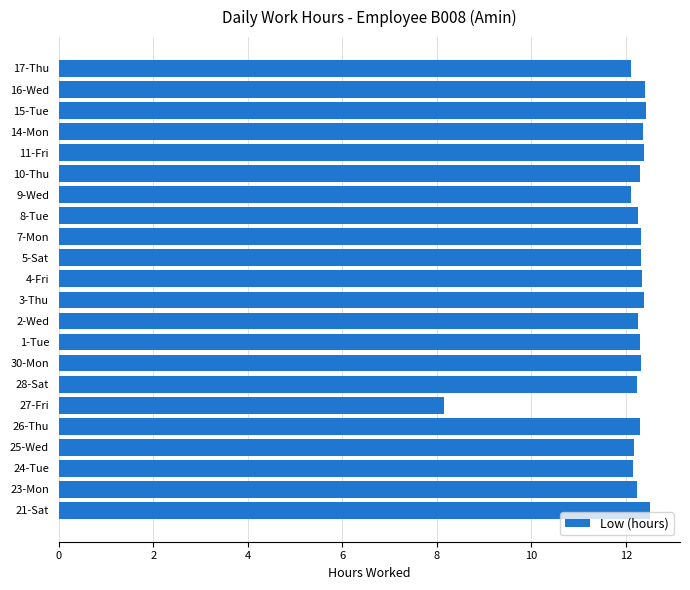

At which label is the value closest to 10?

27-Fri